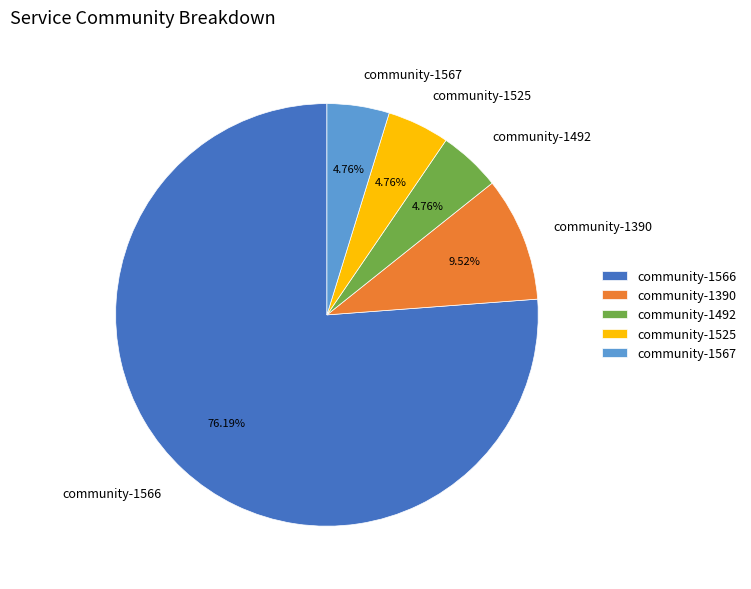

Is it true that community-1492 is 18% of the pie?

False